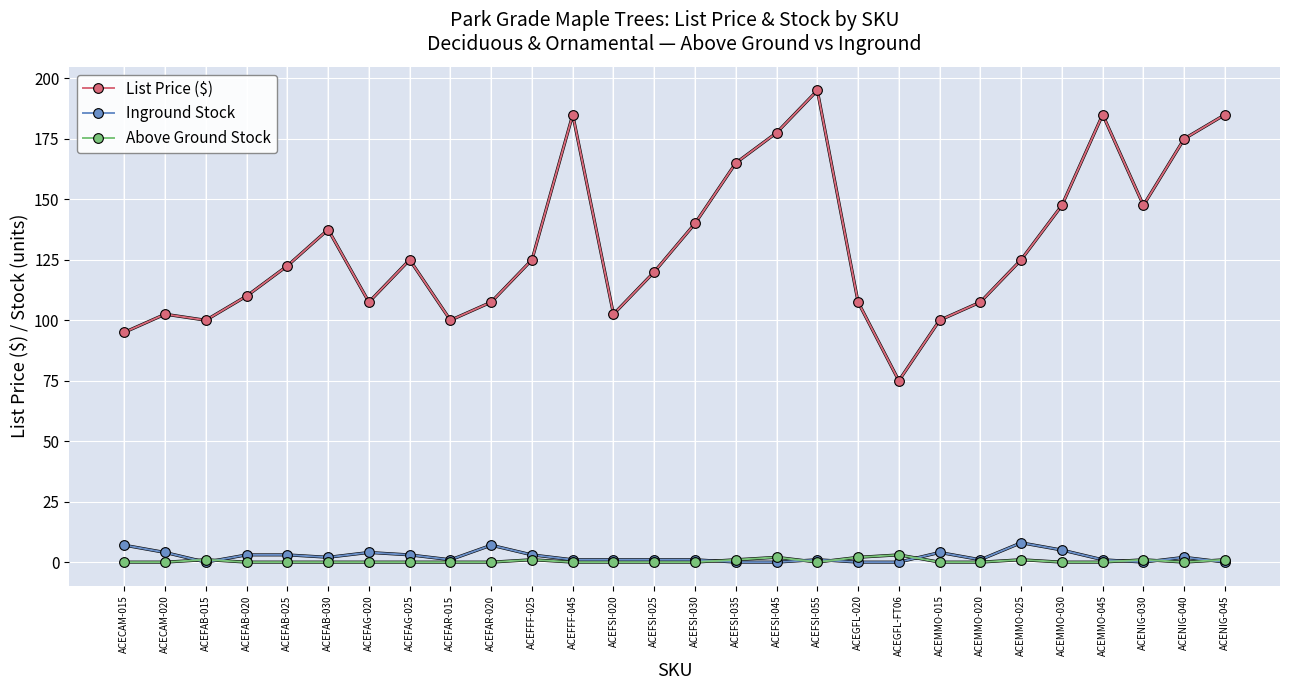

True or false: List Price ($) has a value of 147.5 at ACEMMO-030.

True